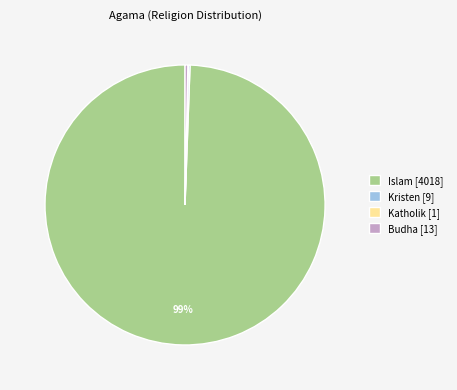

Which category accounts for the majority?

Islam [4018]